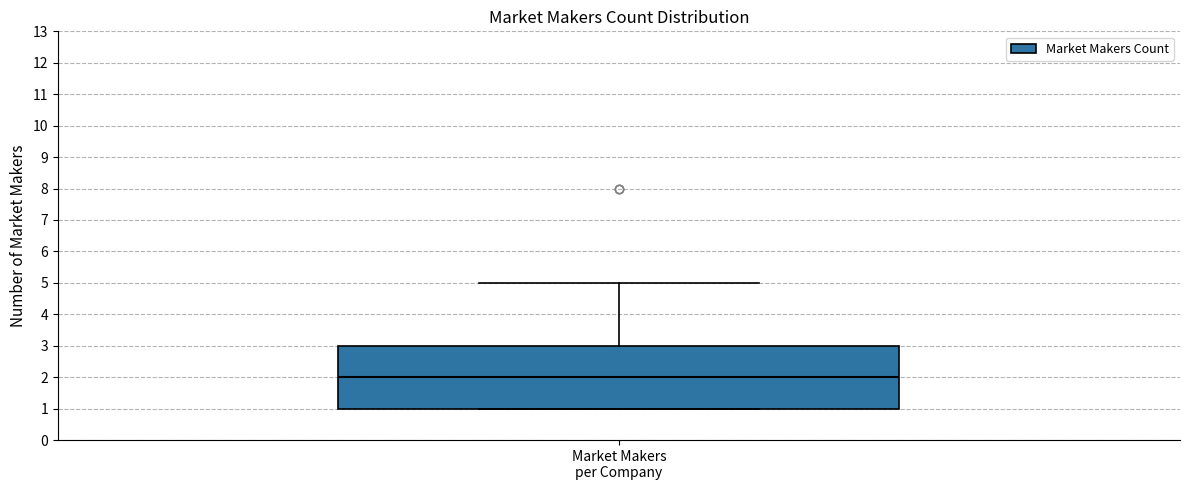

Read this box plot against the y-axis: the position of the median line, the range covered by the box, and the ends of both whiskers. The values are not printed on the chart, so give them approximately, as read against the axis.

median 2, box 1 to 3, whiskers 1 to 5